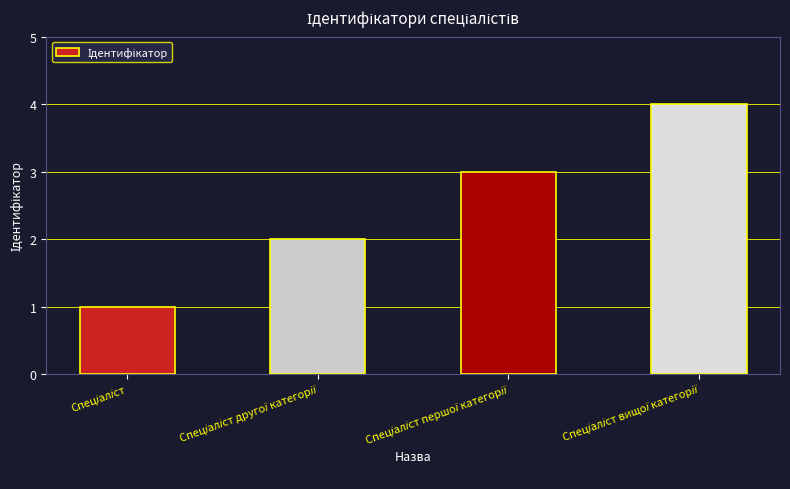

What is the sum of all values?

10